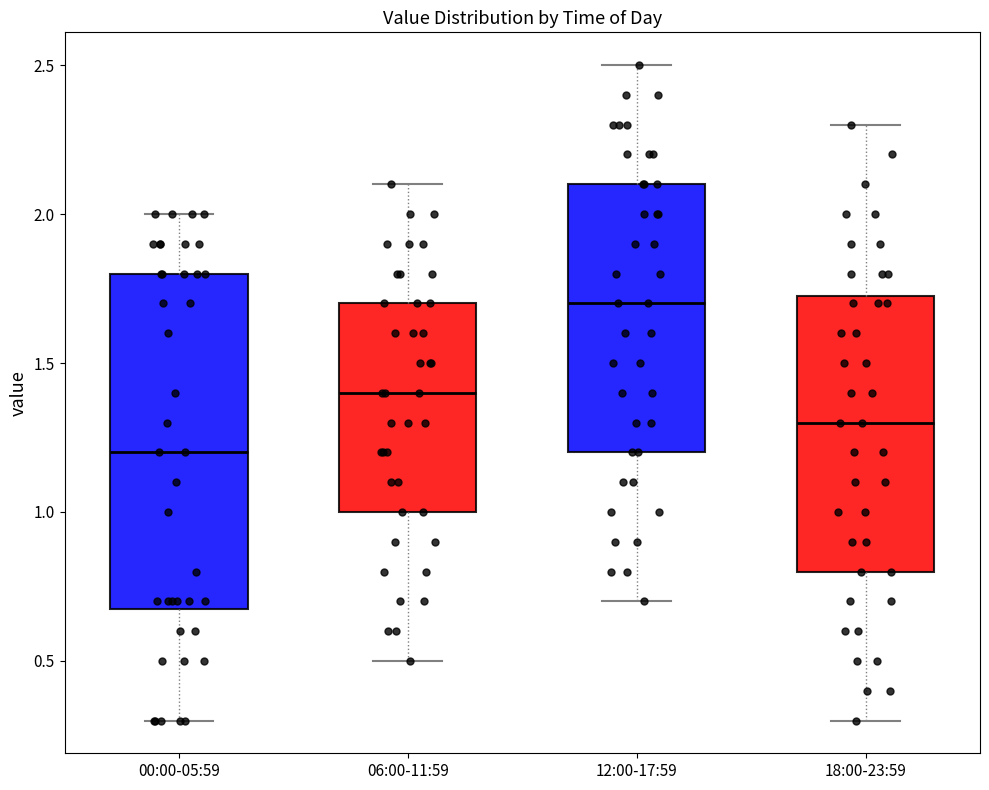

Where does the lower whisker of the box for 00:00-05:59 end on the y-axis? The values are not printed on the chart, so give them approximately, as read against the axis.

0.30